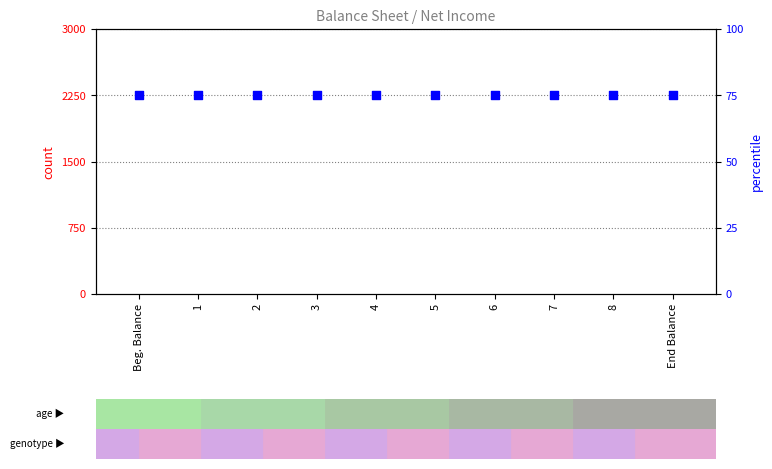

At how many categories does at least one series exceed 60?

10